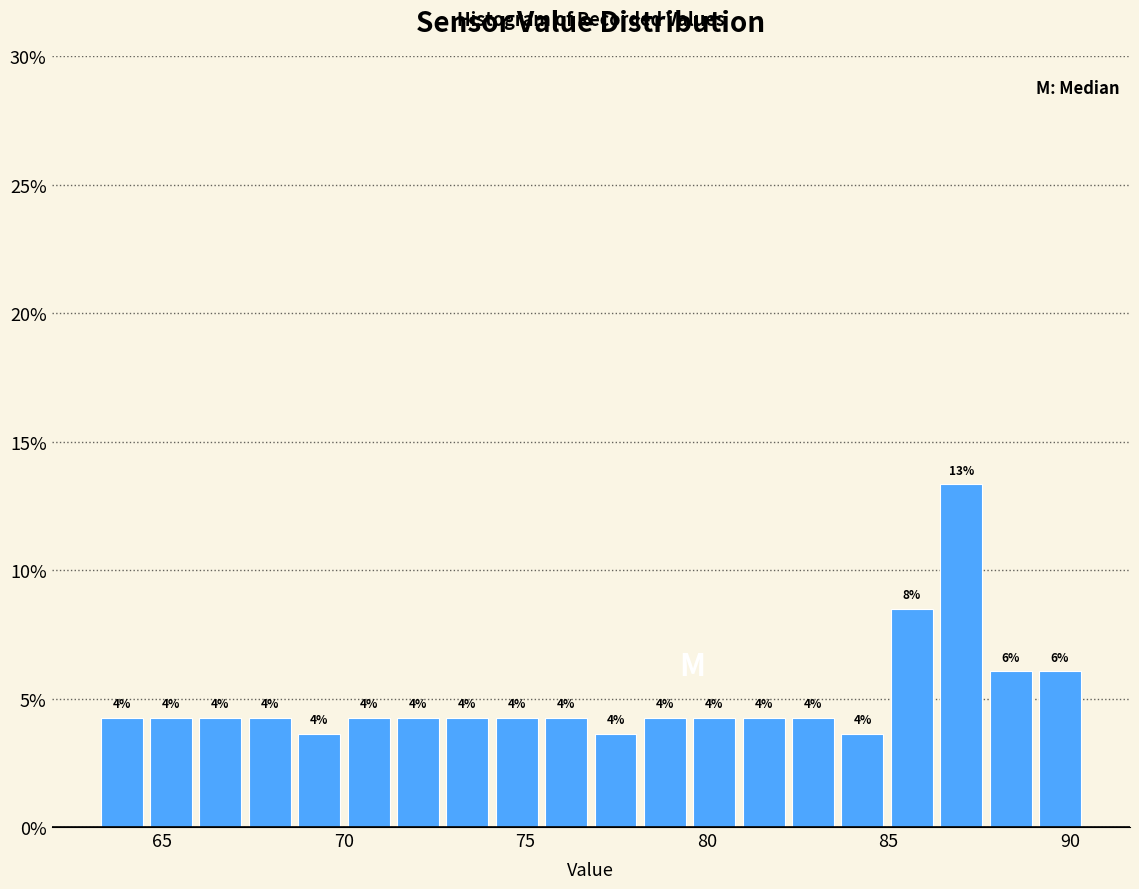

Read against the x-axis, roughly where is the centre of the tallest bar?

87.0